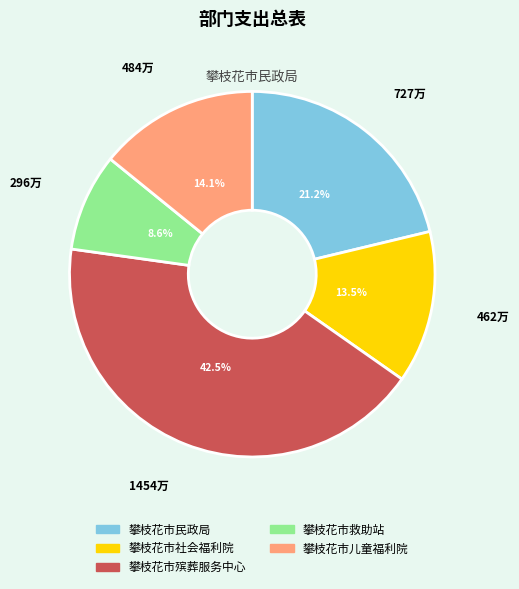

What is the smallest slice in the pie chart?

攀枝花市救助站